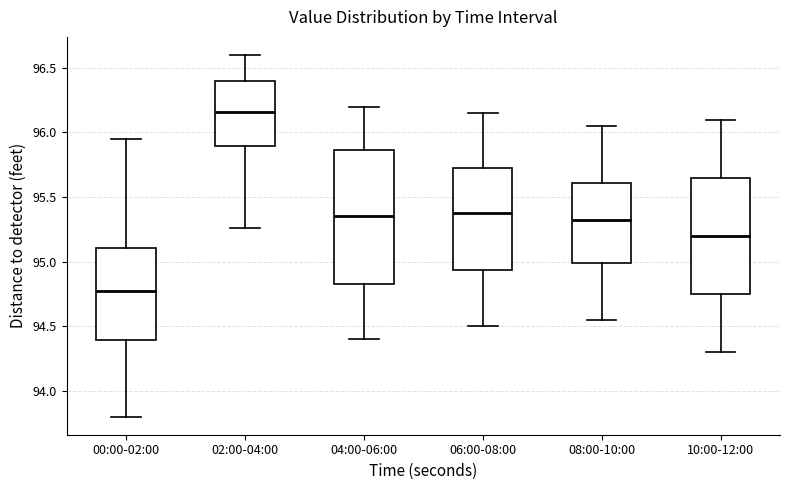

Comparing the boxes themselves (not the whiskers), which one is the tallest?

04:00-06:00